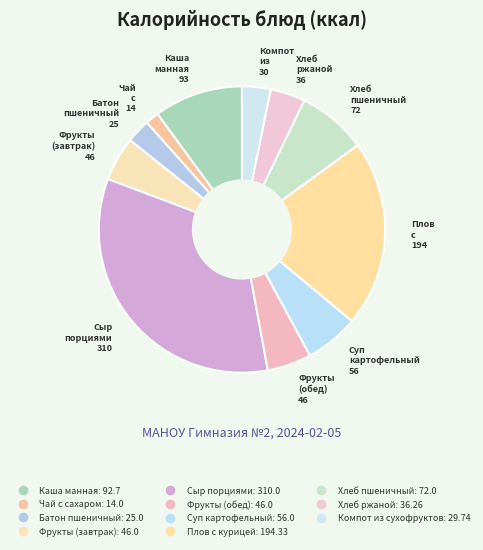

How many segments does this pie chart have?

11